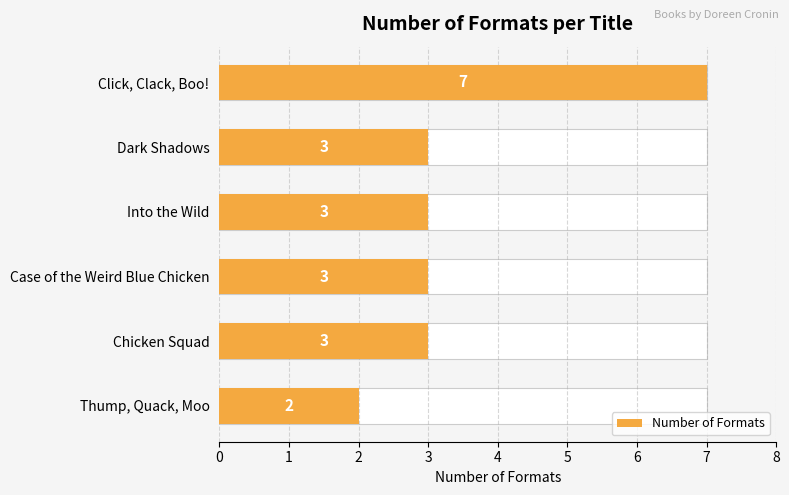

Reading left to right, extract all data points from this chart.

7	3	3	3	3	2